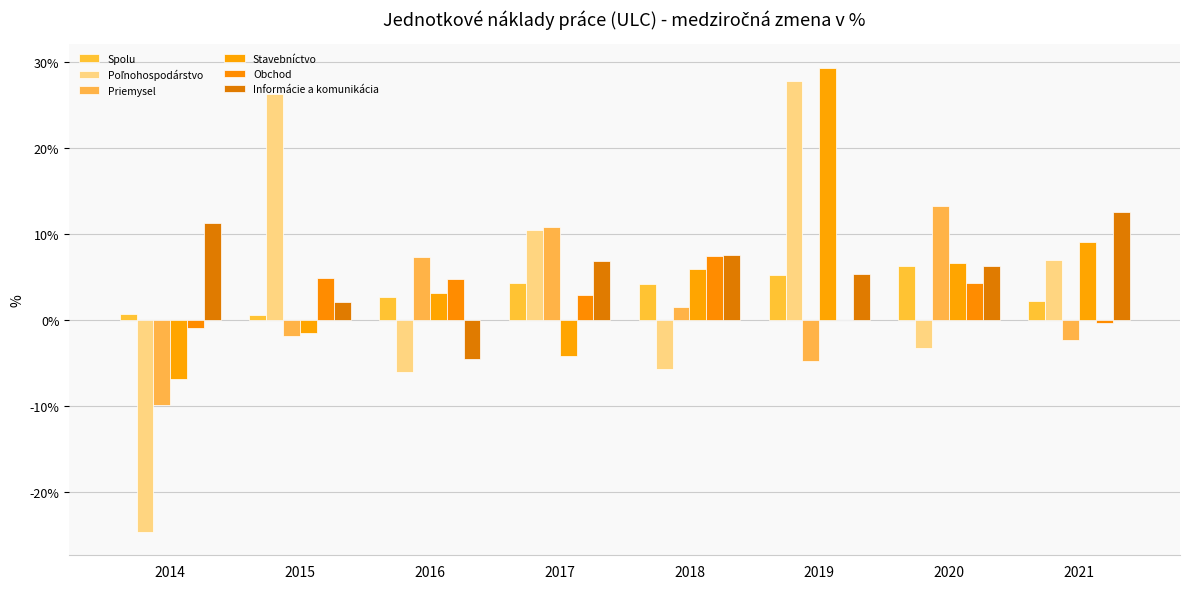

At which label does Priemysel first exceed 1?

2016